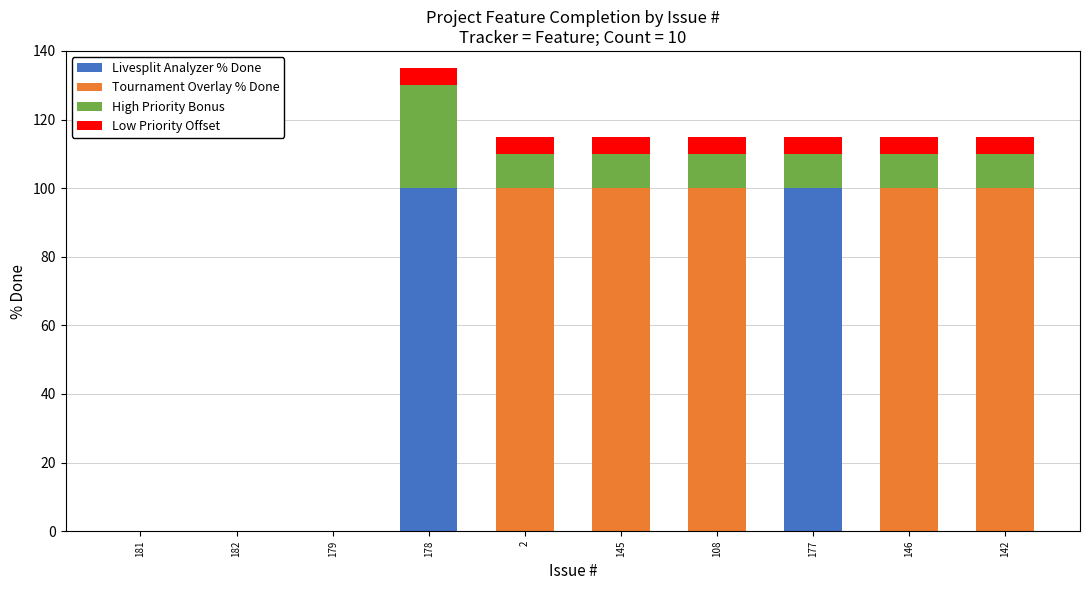

At which category is the sum across all series the highest?

178